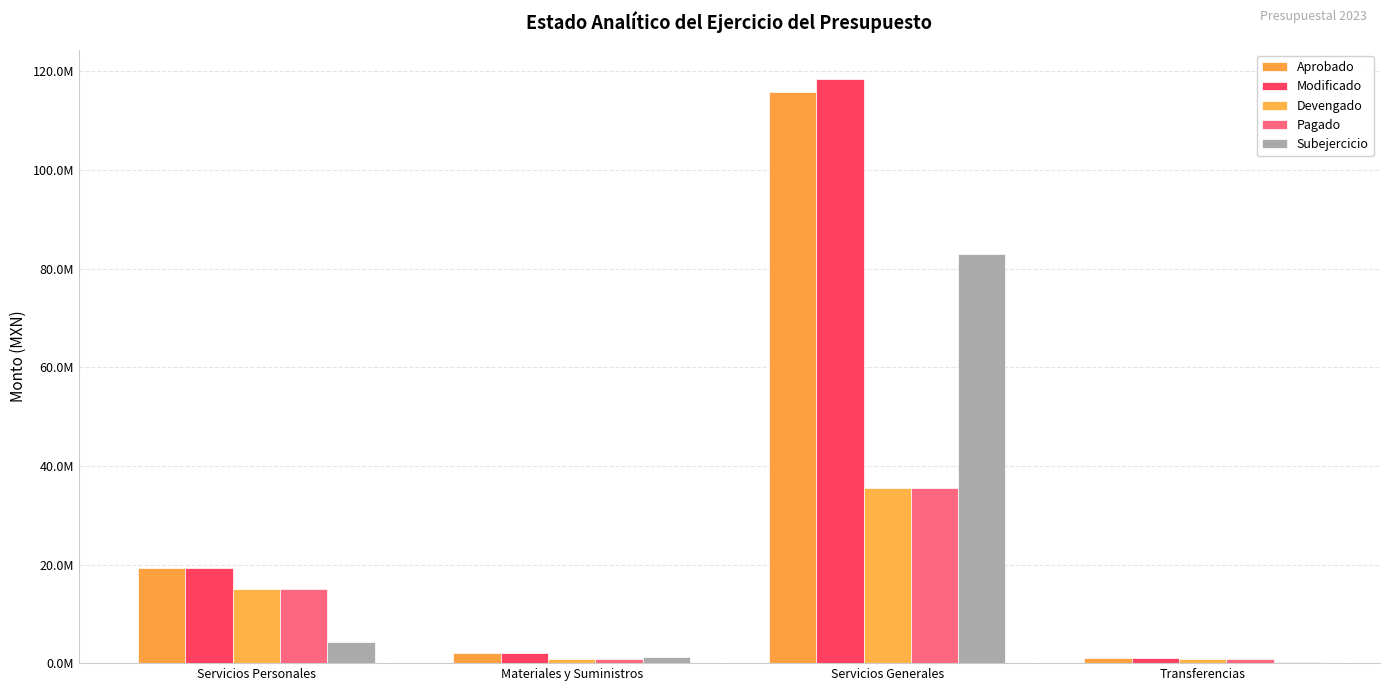

Reading left to right, extract all data points from this chart.

Aprobado: 19299621.4	2153010.5	115790657.3	1016994.3
Modificado: 19299621.4	2153010.5	118474147.3	1016994.3
Devengado: 15074778.6	862793.7	35452187.3	794214.9
Pagado: 15074778.6	862793.7	35452187.3	794214.9
Subejercicio: 4224842.8	1290216.8	83021960.0	222779.4